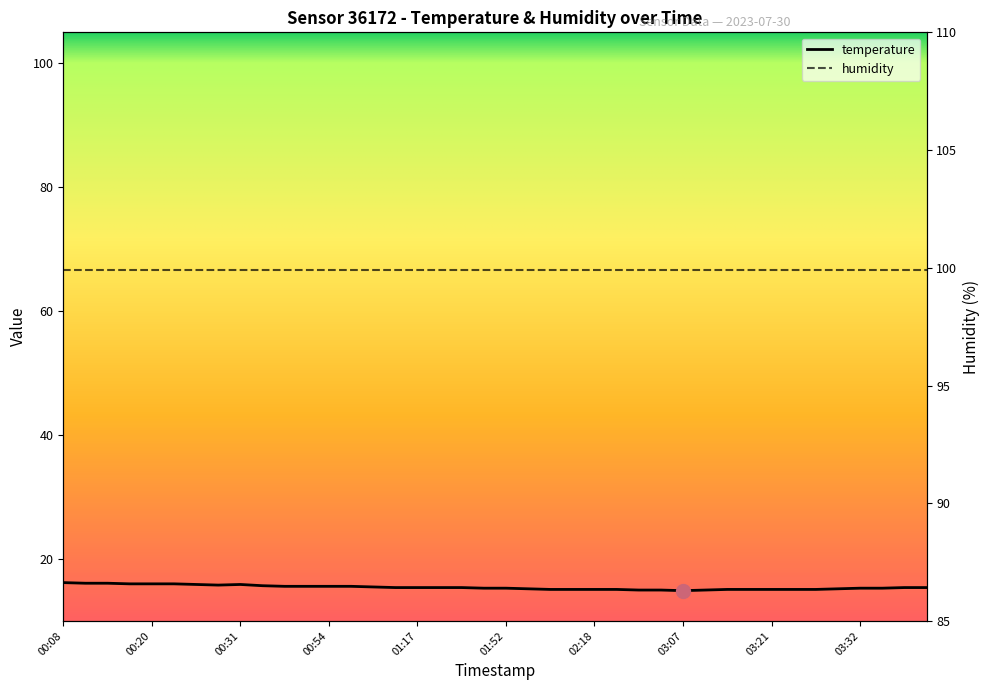

What is the change in value from 02:38 to 03:29?

+0.2